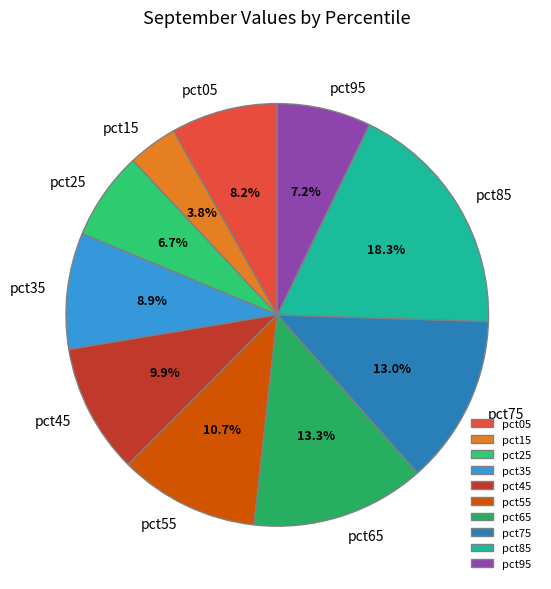

Do pct25 and pct85 together represent more than half of the pie?

No